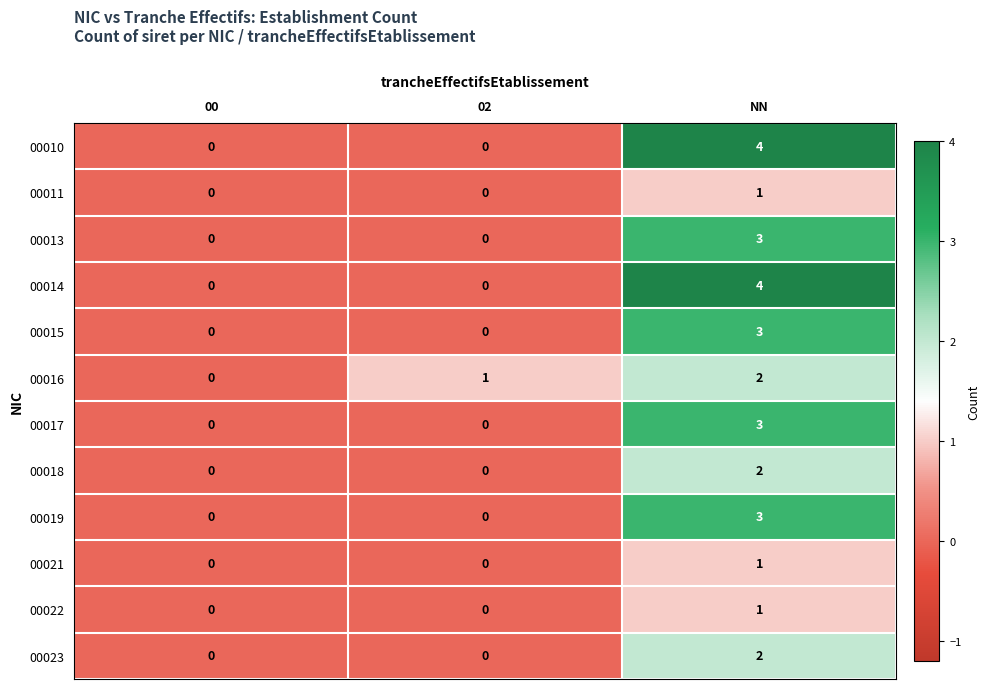

Is it true that 00016 equals 1 at 00?

False